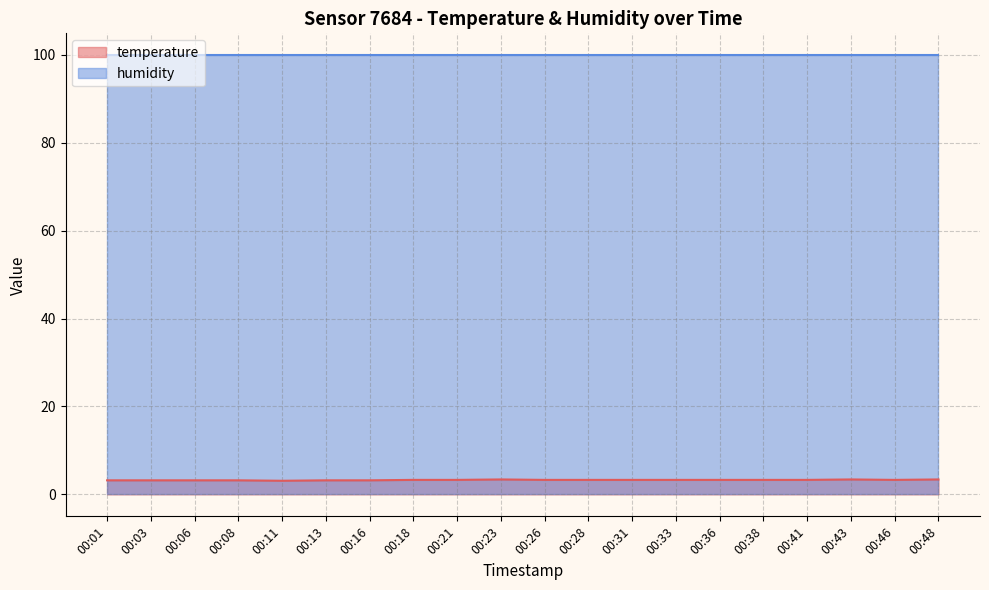

List the labels in order of value, smallest first.

00:11, 00:01, 00:03, 00:06, 00:08, 00:13, 00:16, 00:18, 00:21, 00:26, 00:28, 00:31, 00:33, 00:36, 00:38, 00:41, 00:46, 00:23, 00:43, 00:48